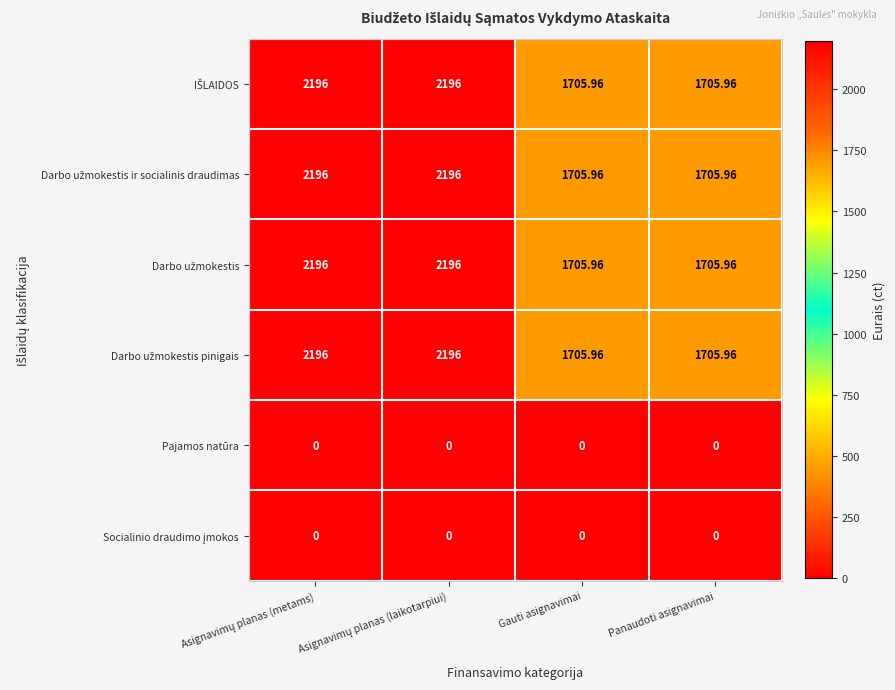

Count the number of categories in the chart.

4